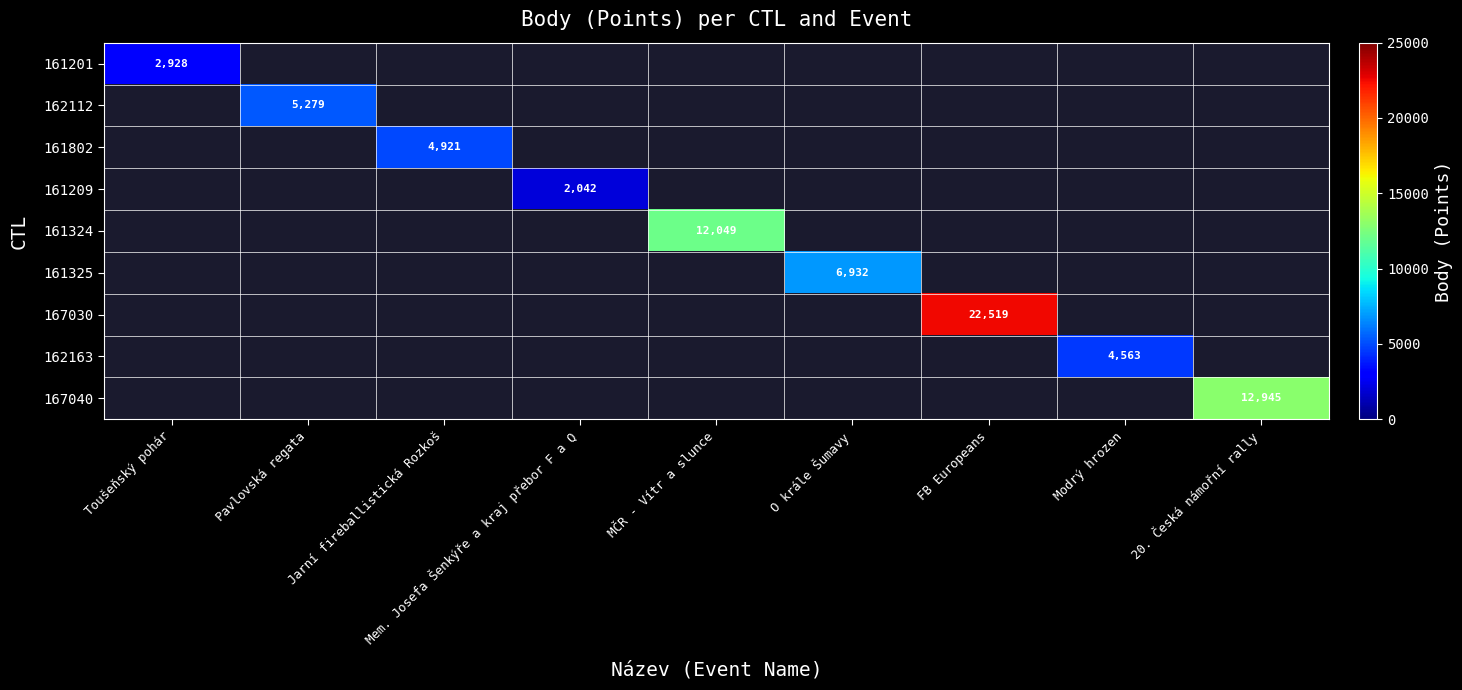

How many categories are shown in the chart?

9